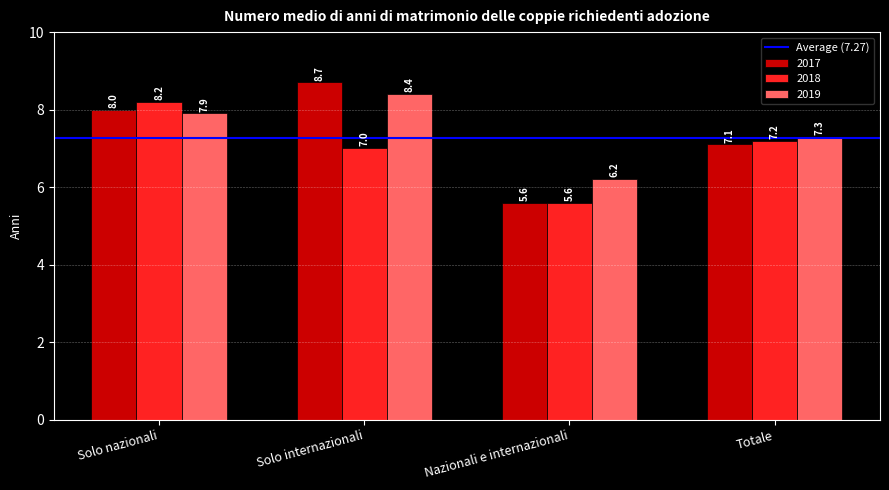

At Totale, list the series in order from smallest to largest.

2017, 2018, 2019